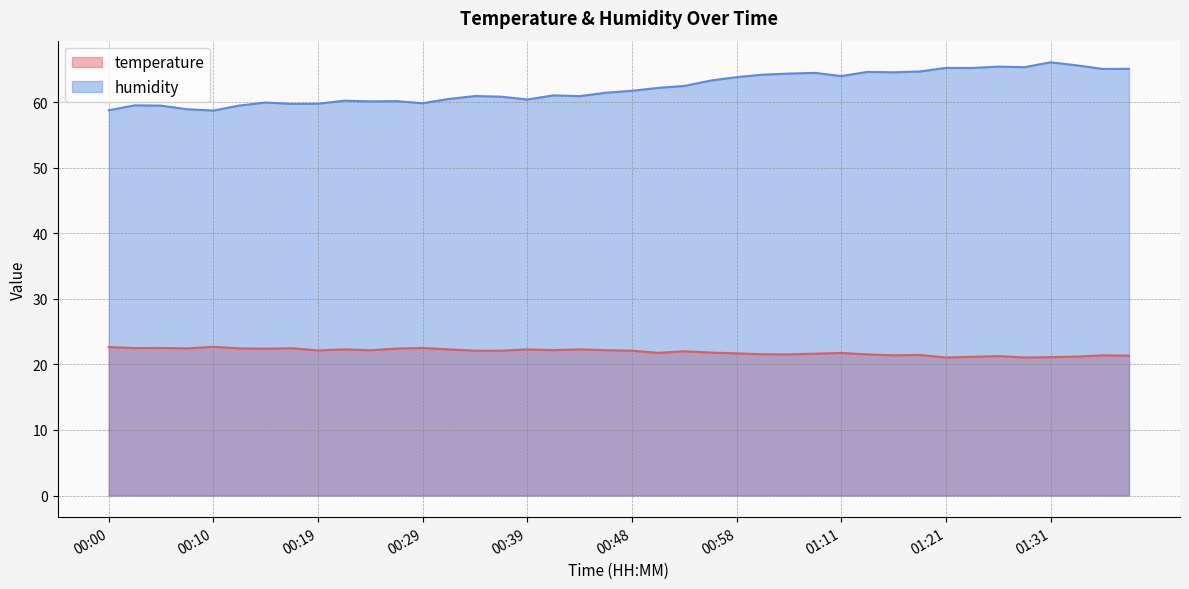

What is the maximum value shown in the chart?

66.1